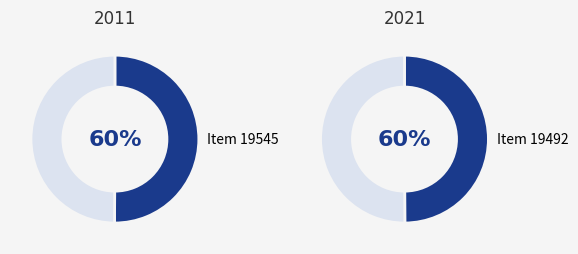

To the nearest percent, what is the average slice percentage?

50%